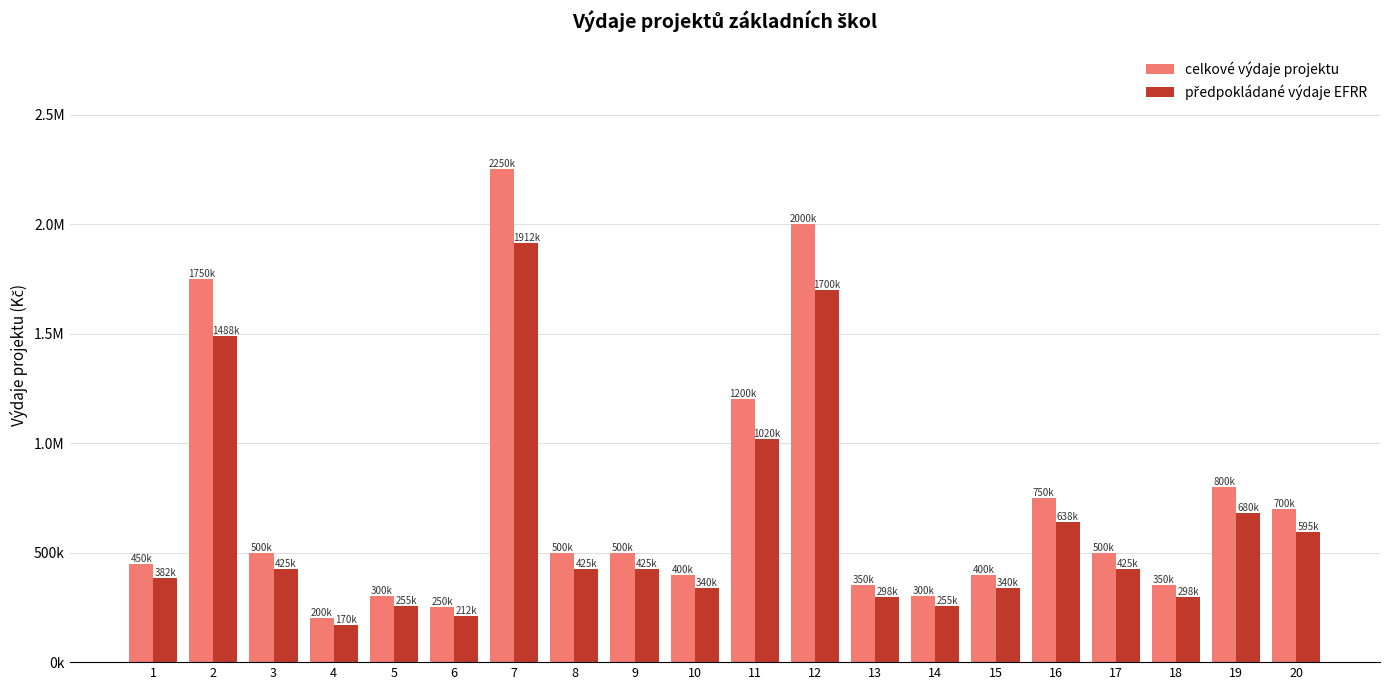

How many distinct data groups are displayed?

2